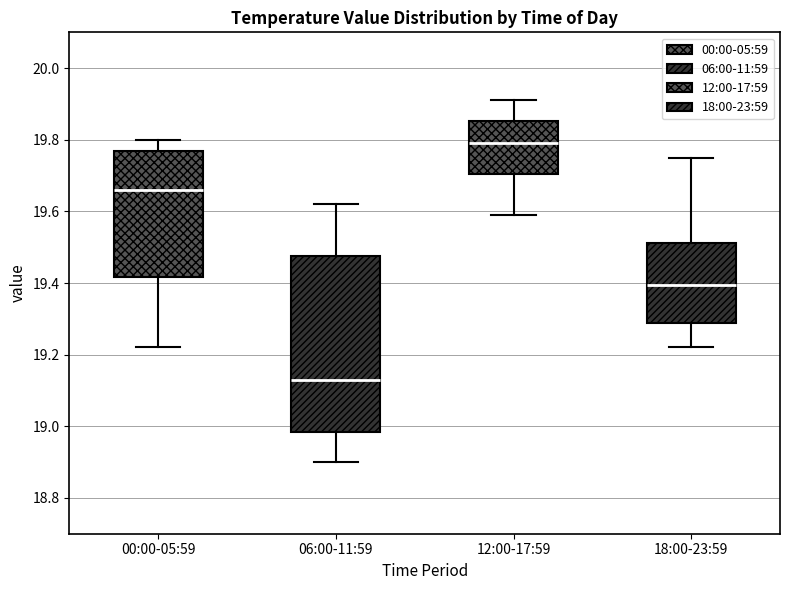

Reading left to right, transcribe this box plot: for each box, give where its median line is, the range the box spans, and where its two whiskers end, as read against the y-axis. The values are not printed on the chart, so give them approximately, as read against the axis.

00:00-05:59: median 19.66, box 19.42 to 19.78, whiskers 19.22 to 19.80
06:00-11:59: median 19.14, box 18.98 to 19.48, whiskers 18.90 to 19.62
12:00-17:59: median 19.80, box 19.70 to 19.86, whiskers 19.60 to 19.92
18:00-23:59: median 19.40, box 19.28 to 19.52, whiskers 19.22 to 19.76